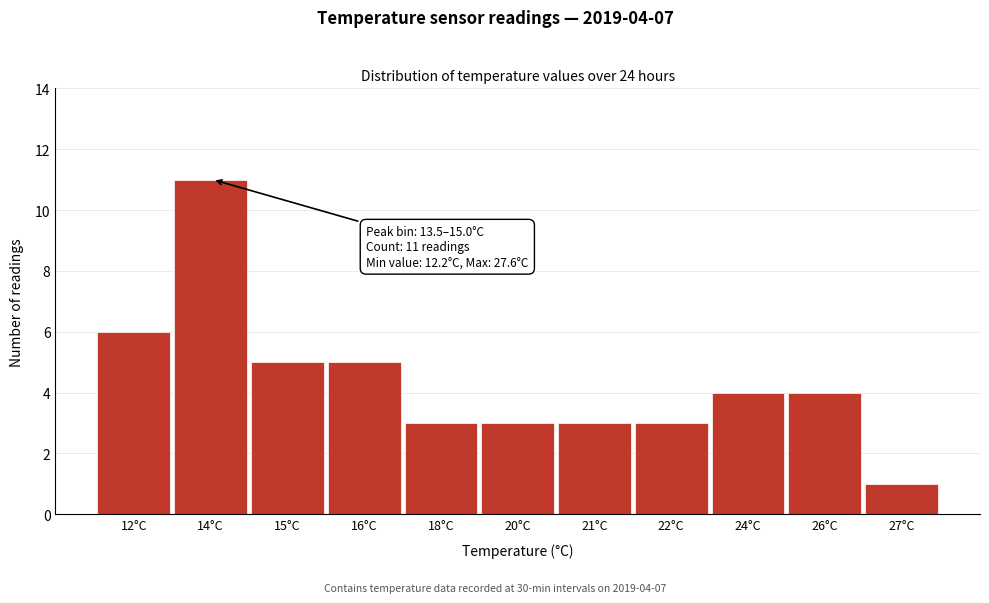

Reading left to right, what are all the values shown in this chart?

6	11	5	5	3	3	3	3	4	4	1